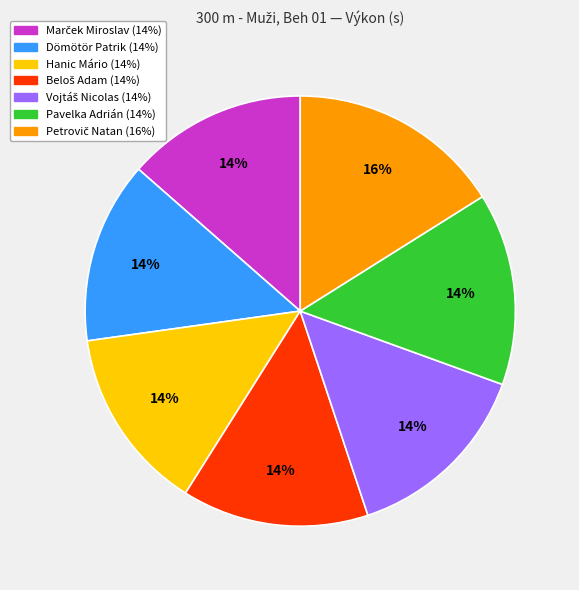

Is the sum of Hanic Mário (14%) and Dömötör Patrik (14%) greater than half?

No